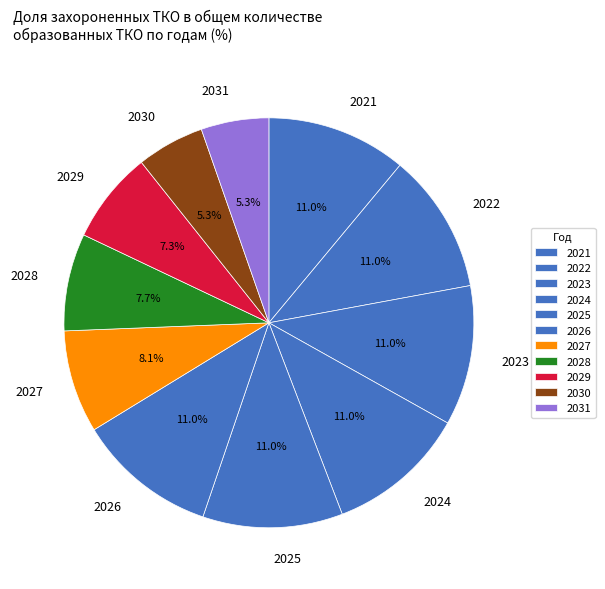

Approximately how many times larger is the value at 2030 compared to 2024?

0.5